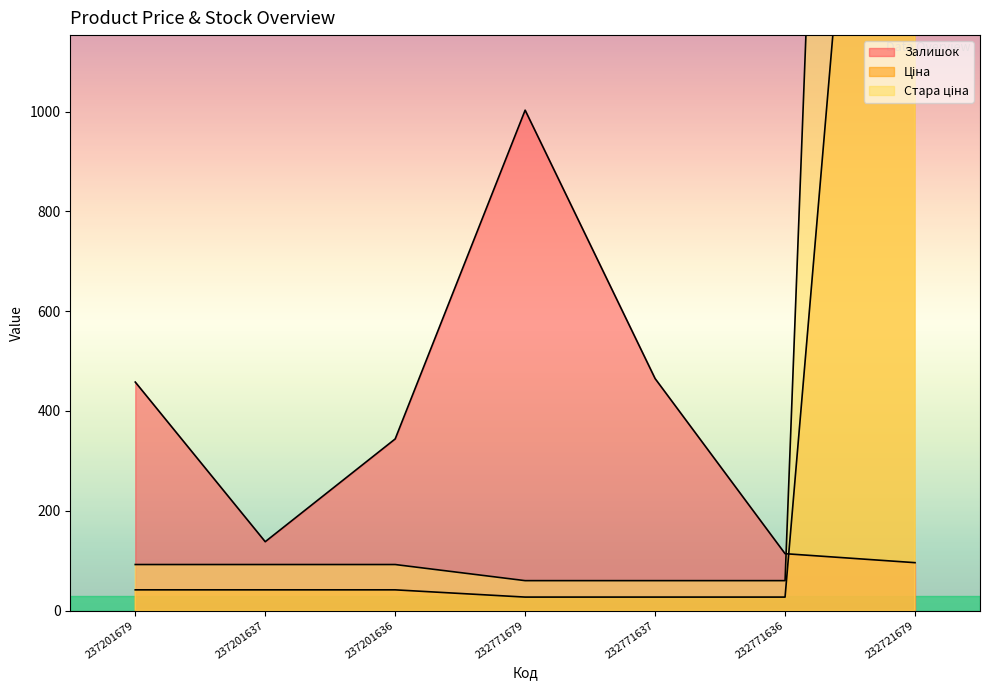

Reading left to right, list all the values displayed in this chart.

Залишок: 458.0	138.0	344.0	1003.0	465.0	114.0	96.0
Ціна: 41.5	41.5	41.5	27.0	27.0	27.0	3091.2
Стара ціна: 92.3	92.3	92.3	60.0	60.0	60.0	6869.4